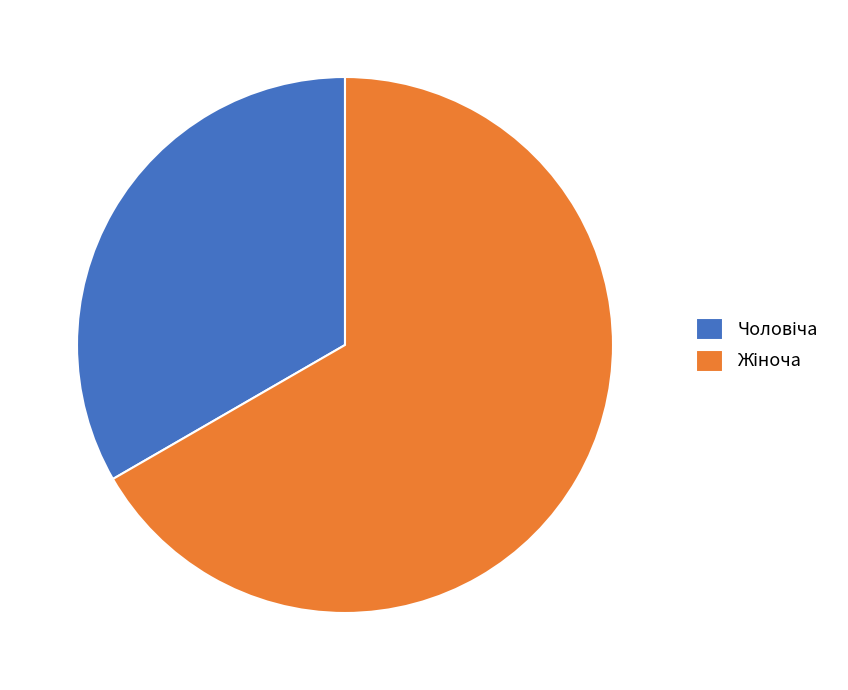

Is there a majority slice in this chart?

Yes